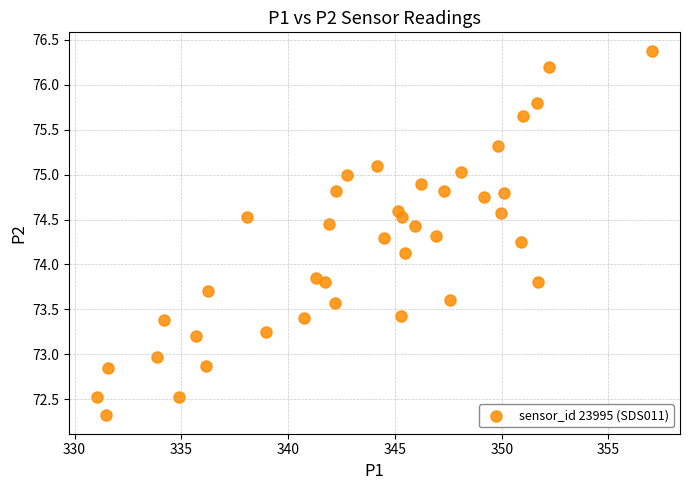

What is the range of X values (max minus min)?

26.0